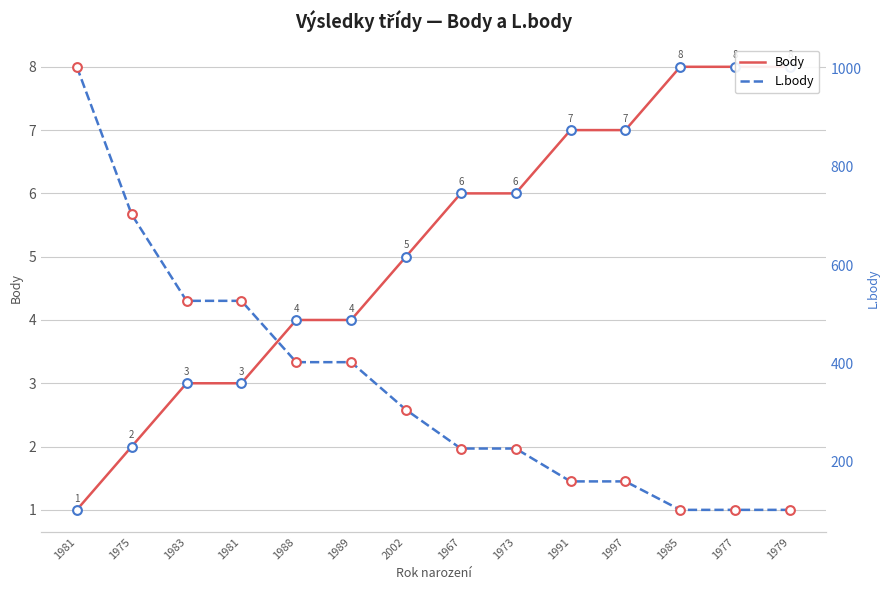

Which series reaches the maximum Y coordinate?

L.body